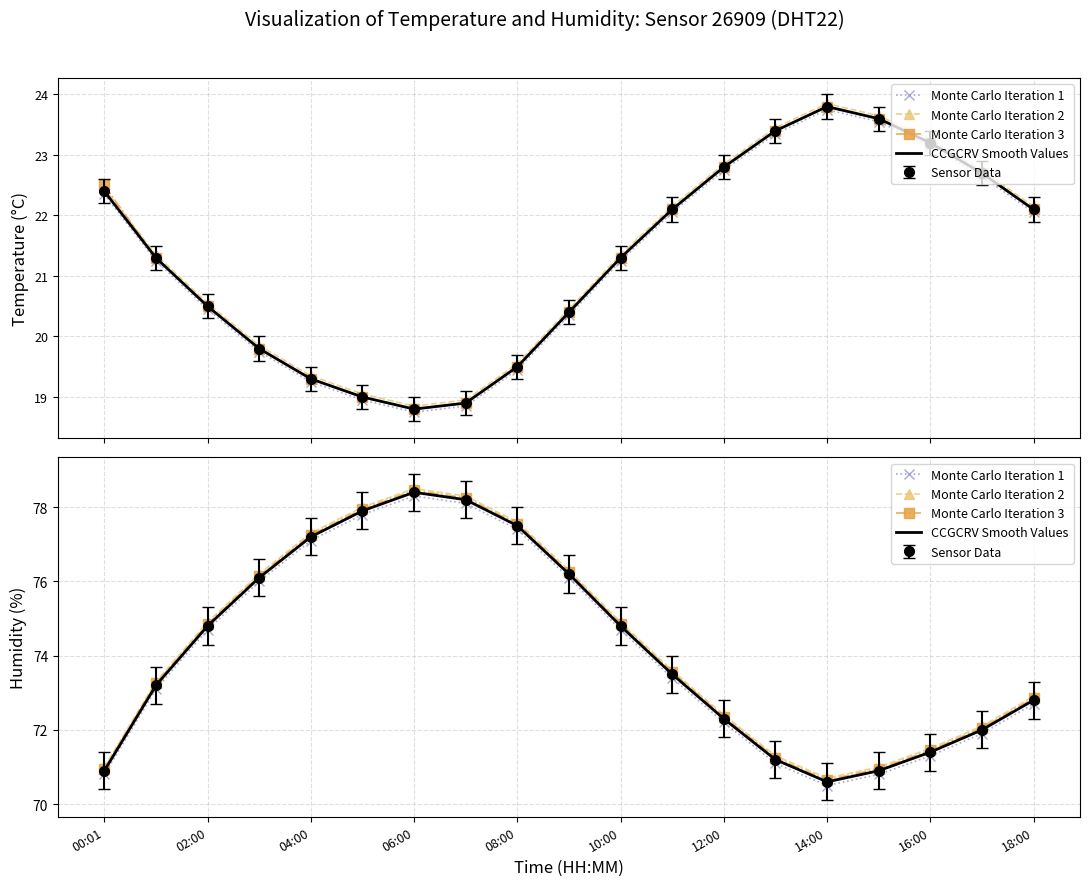

Rank the series by their average value, from lowest to highest.

Monte Carlo Iteration 1, CCGCRV Smooth Values, Monte Carlo Iteration 3, Monte Carlo Iteration 2